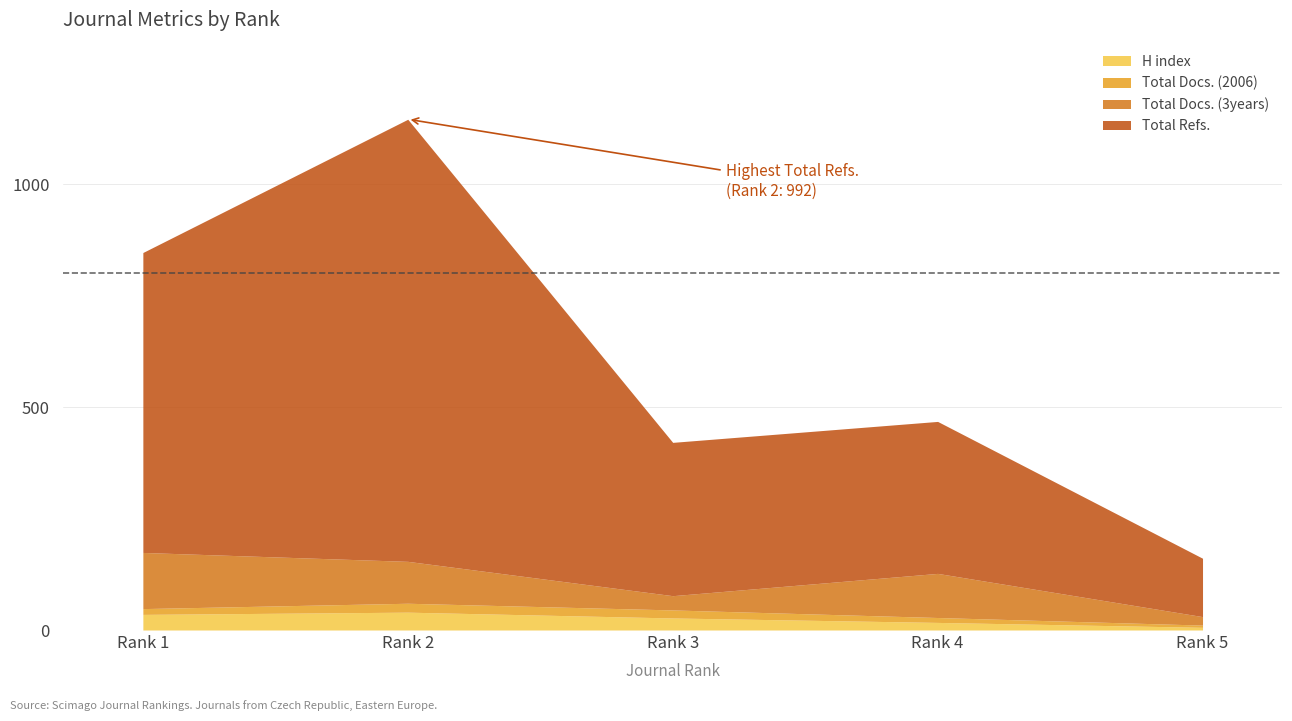

Reading right to left, extract all data points from this chart.

H index: Rank 5=6	Rank 4=17	Rank 3=27	Rank 2=40	Rank 1=35
Total Docs. (2006): Rank 5=5	Rank 4=11	Rank 3=18	Rank 2=20	Rank 1=13
Total Docs. (3years): Rank 5=19	Rank 4=99	Rank 3=32	Rank 2=94	Rank 1=126
Total Refs.: Rank 5=131	Rank 4=341	Rank 3=344	Rank 2=992	Rank 1=673